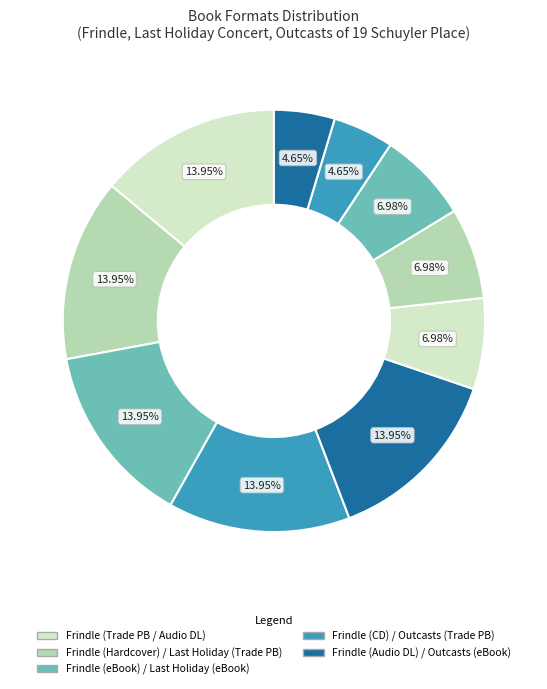

To the nearest percent, what is the average slice percentage?

10%